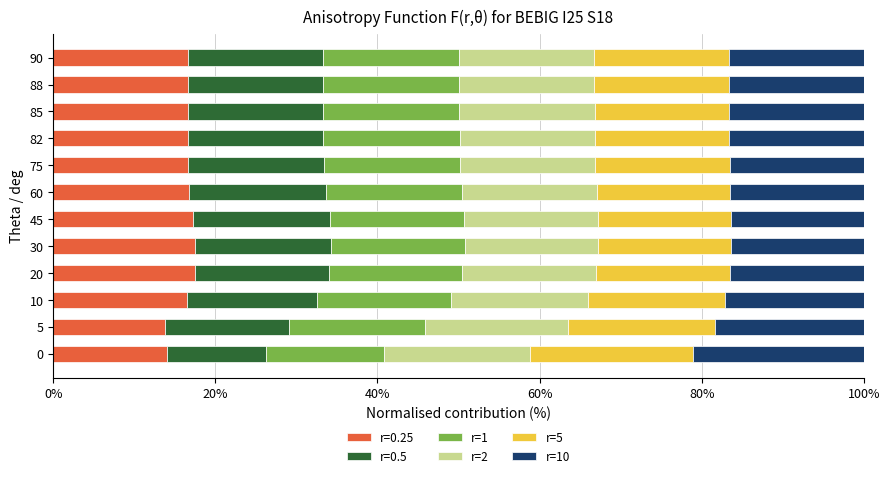

What is the total value across all series at 75?

100.0